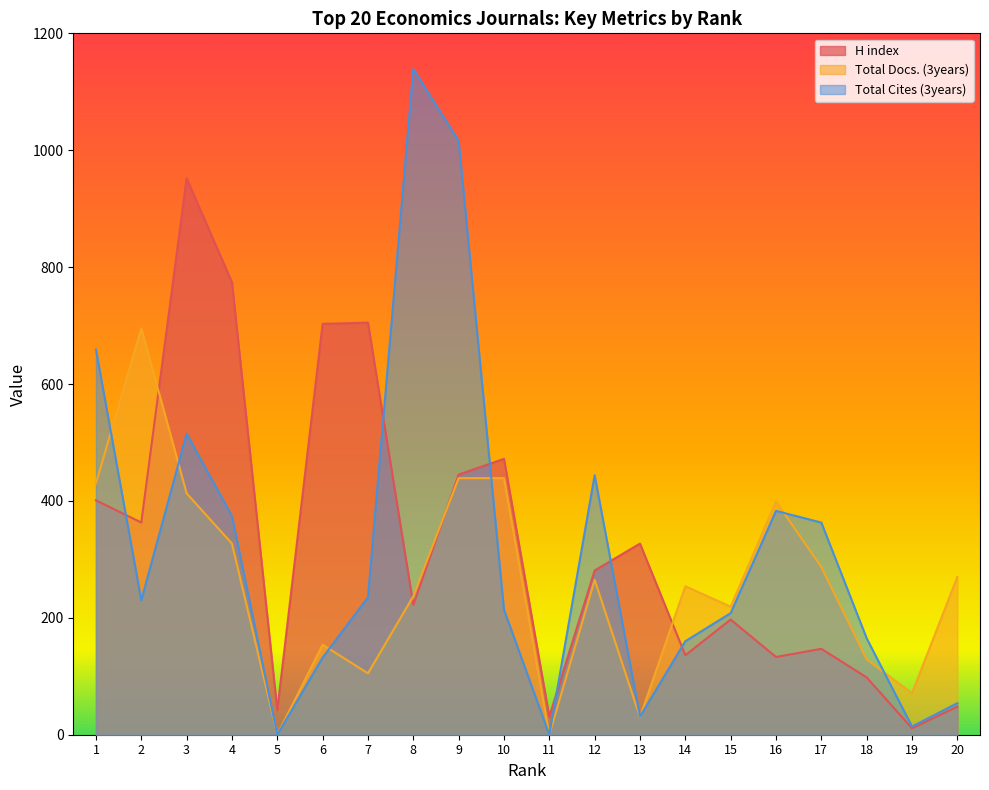

What is the sum of the H index values at 6 and 4?

1477